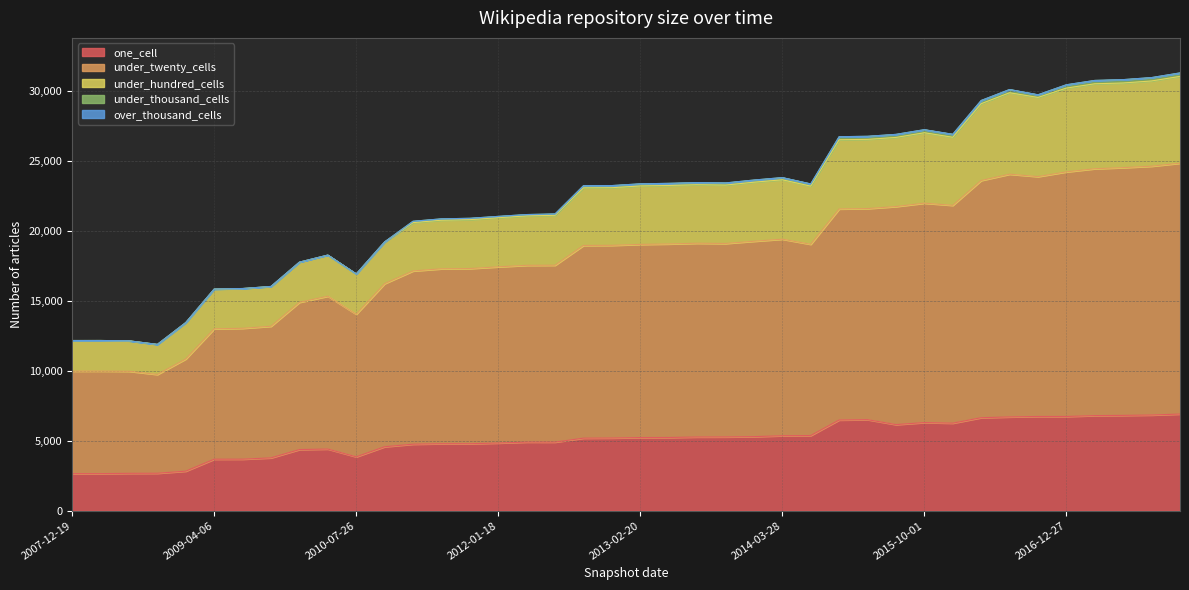

Is it true that under_twenty_cells equals 24921 at 2012-12-11?

False